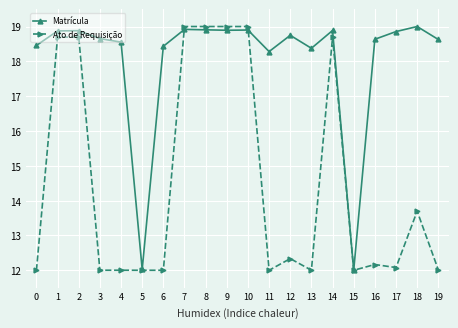

At which label is Ato de Requisição closest to 15?

18